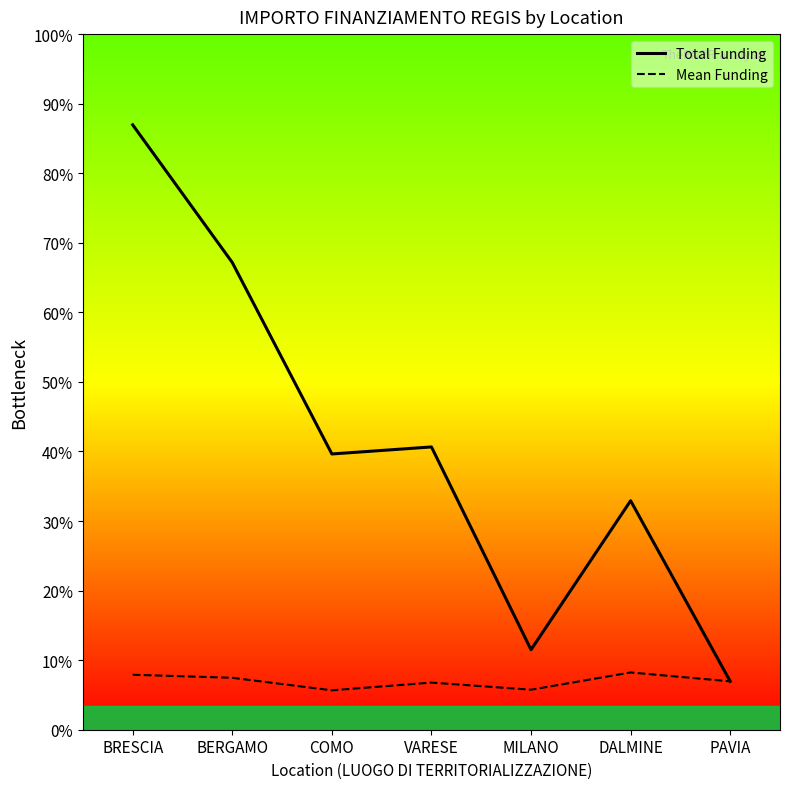

Rank the series by their average value, from highest to lowest.

Total Funding, Mean Funding